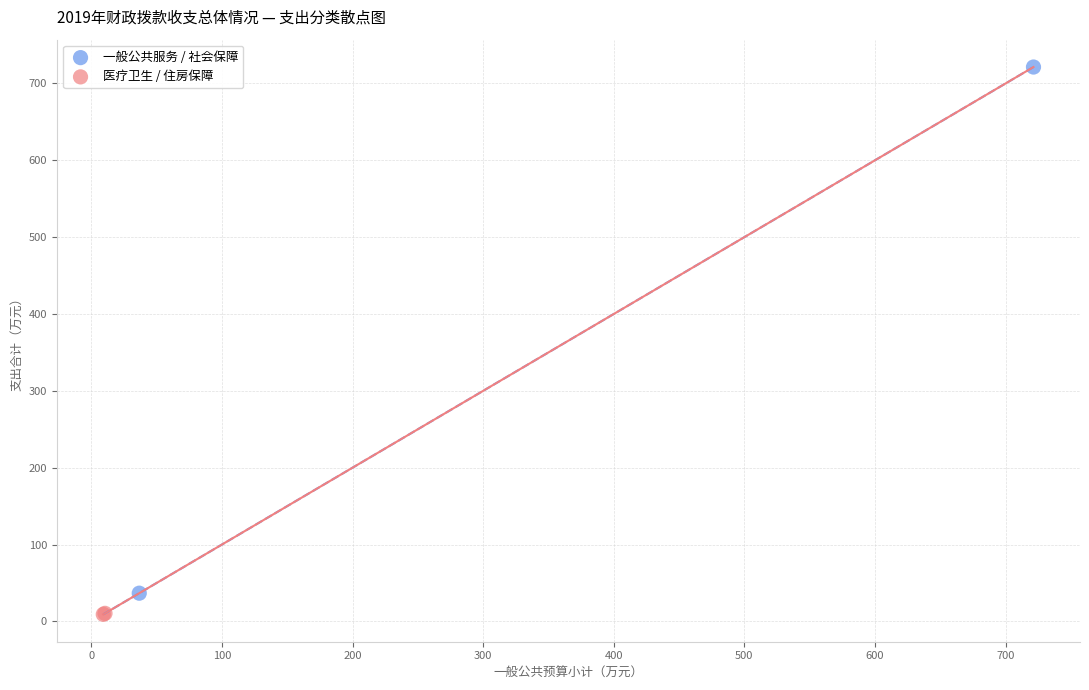

What are all the series names shown in the legend?

一般公共服务 / 社会保障, 医疗卫生 / 住房保障